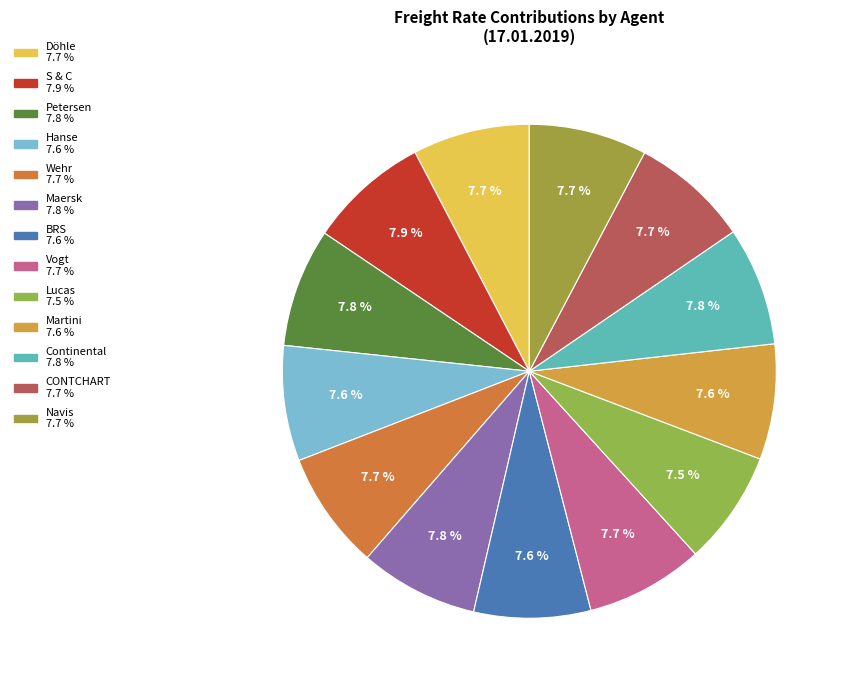

To the nearest percent, what is the combined percentage of S & C and Wehr?

16%